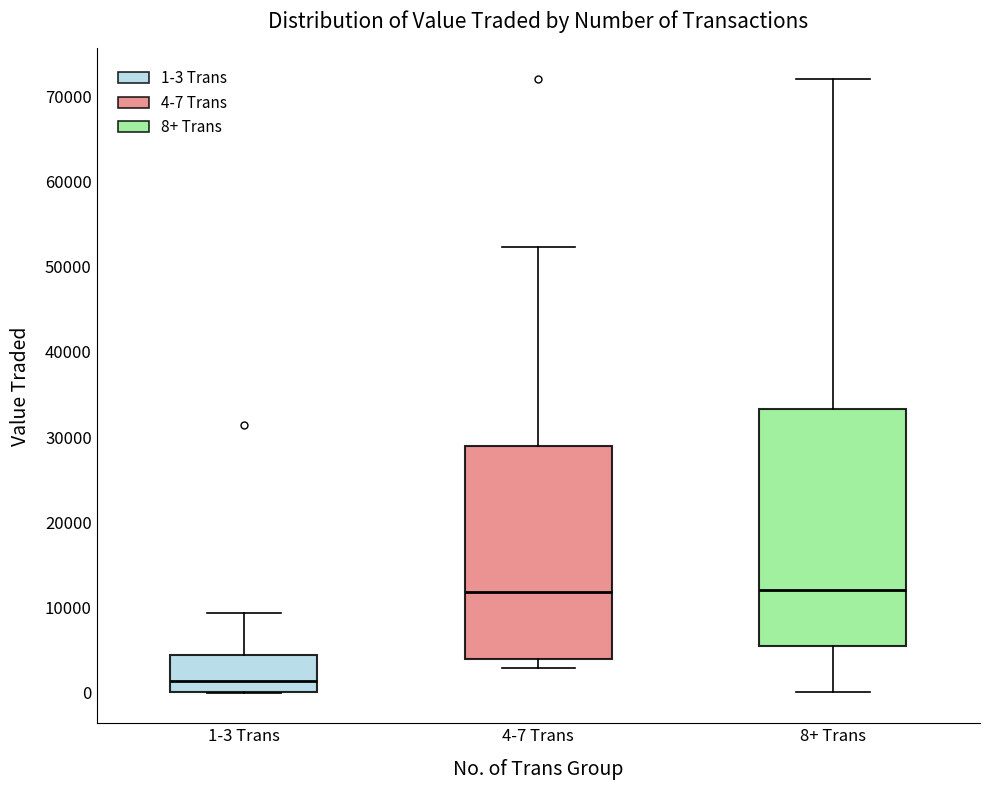

Which box is the tallest, from its lower edge to its upper edge?

8+ Trans